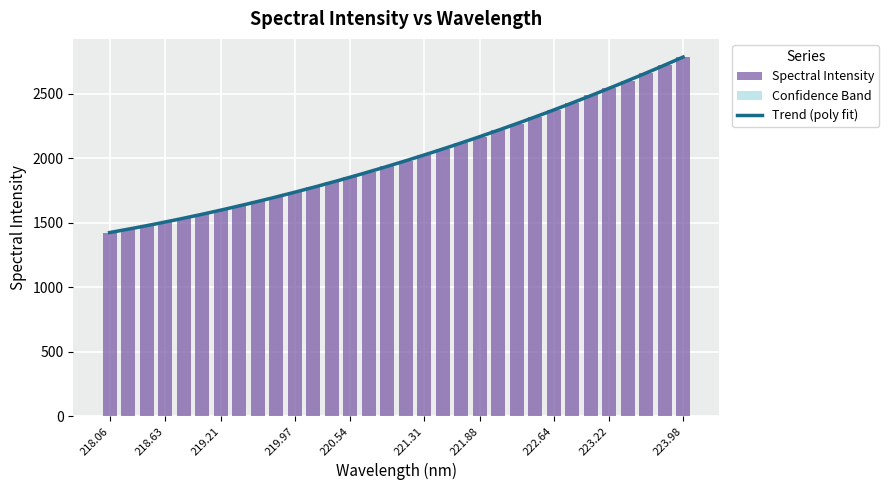

What is the label of the 4th bar from the right?

223.408